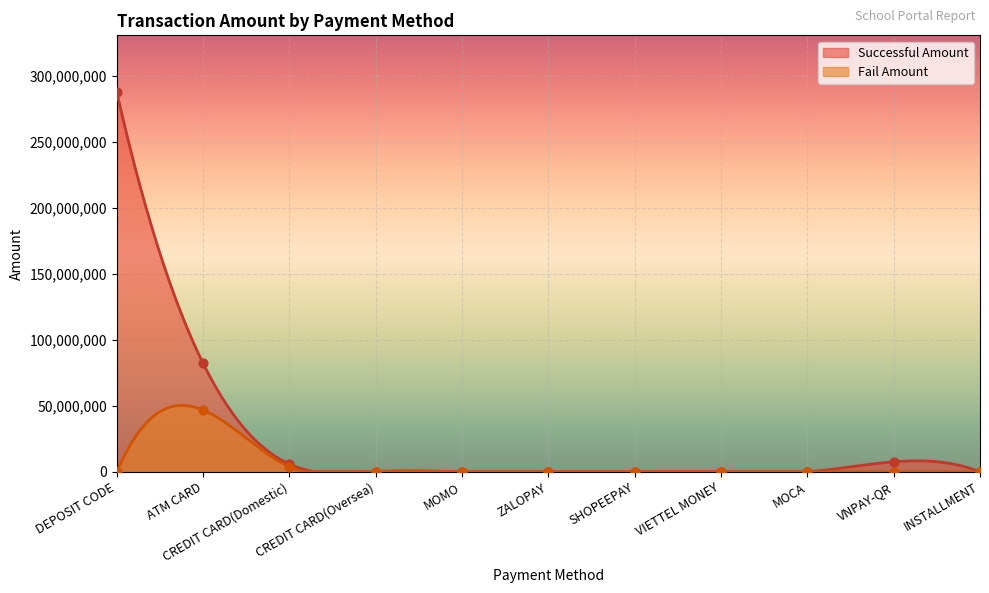

At which category is the sum across all series the highest?

DEPOSIT CODE